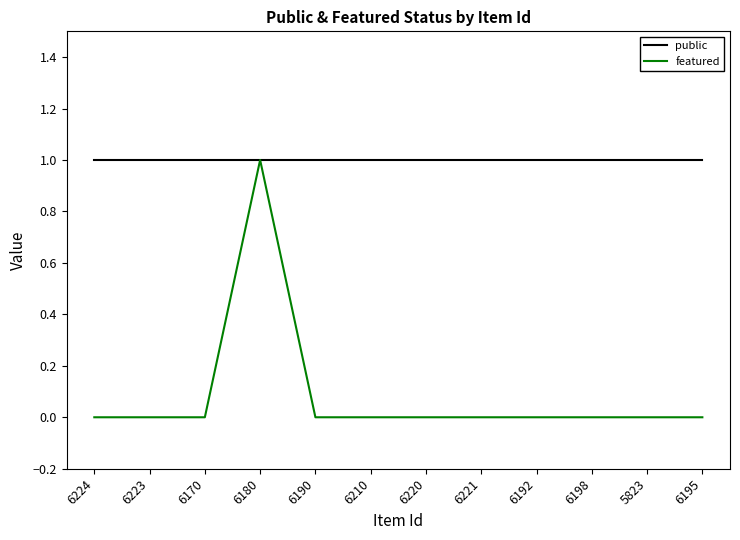

What position from the left is 6220?

7